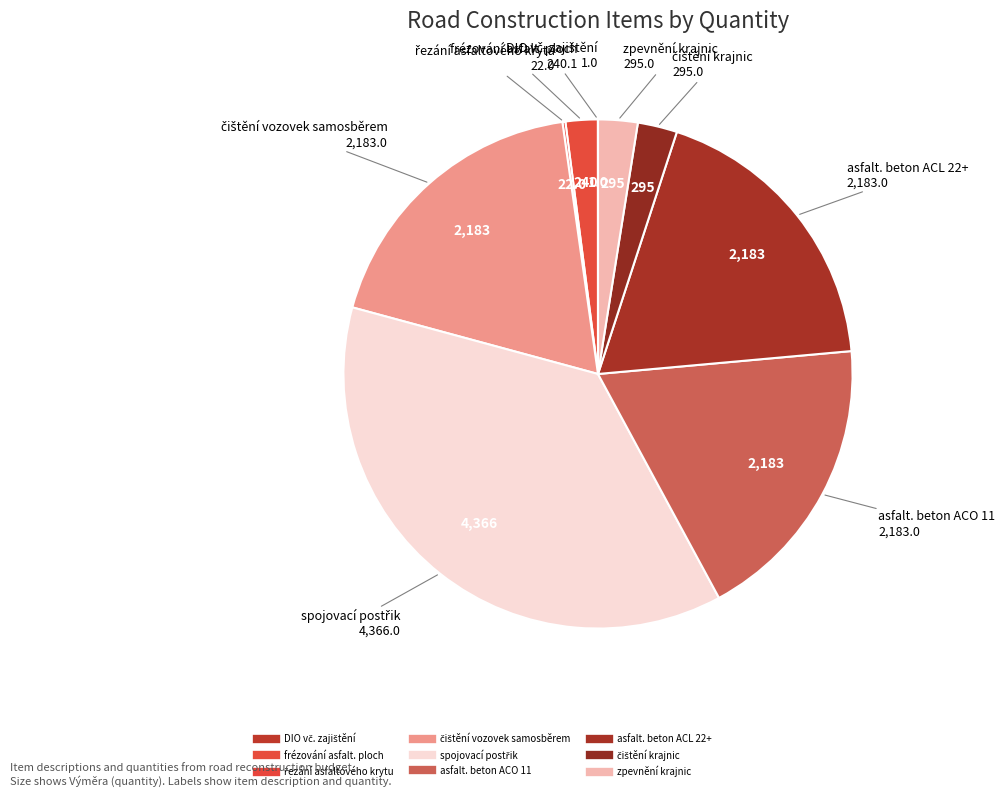

What percentage is NOT represented by frézování asfalt. ploch?

98.0%